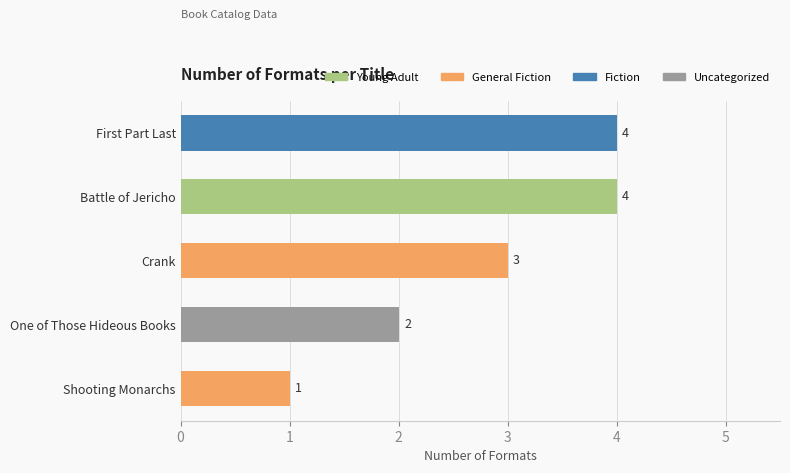

Which has a higher value, One of Those Hideous Books or First Part Last?

First Part Last